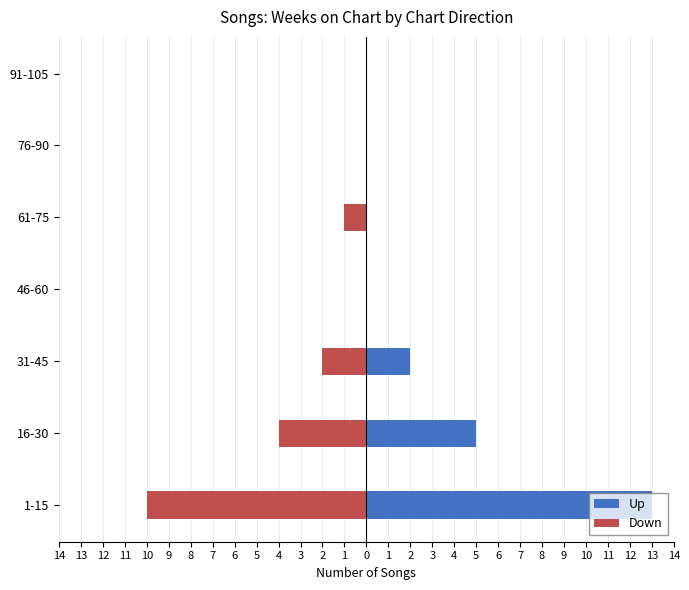

What is the difference between the maximum and minimum values in the Down series?

10